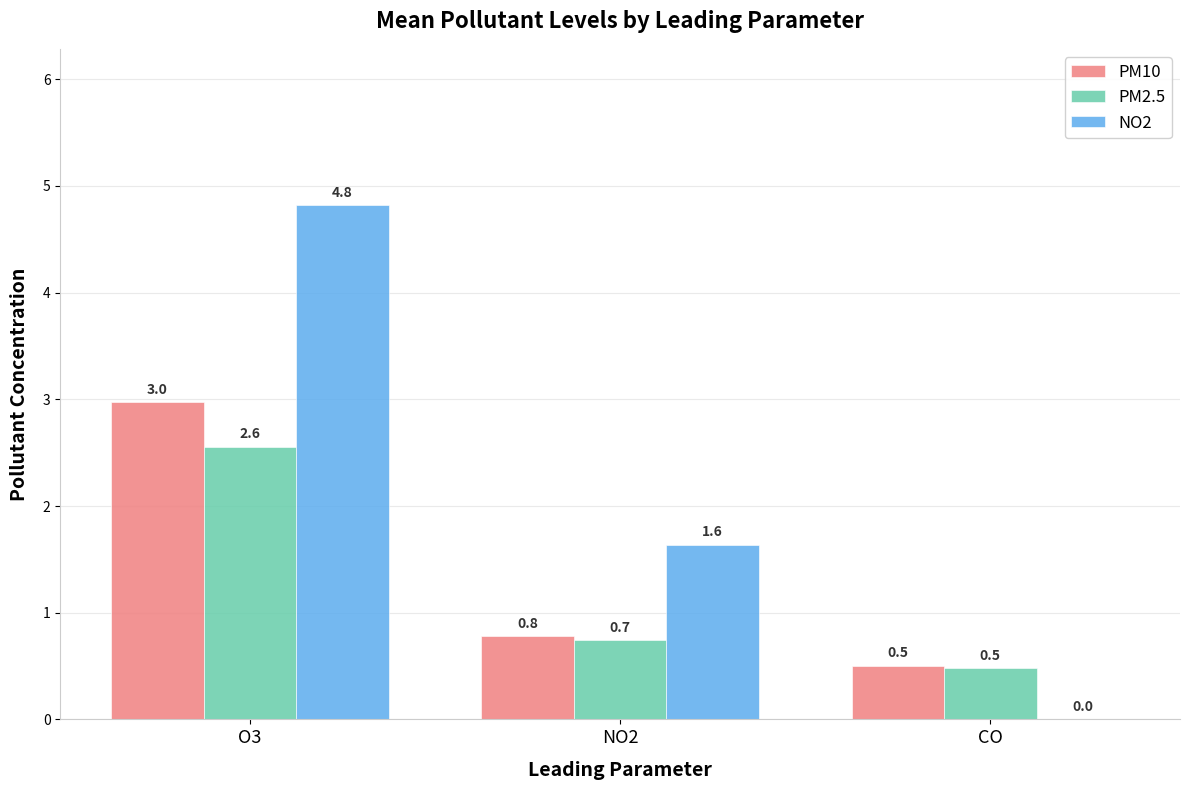

How many groups of bars are there?

3